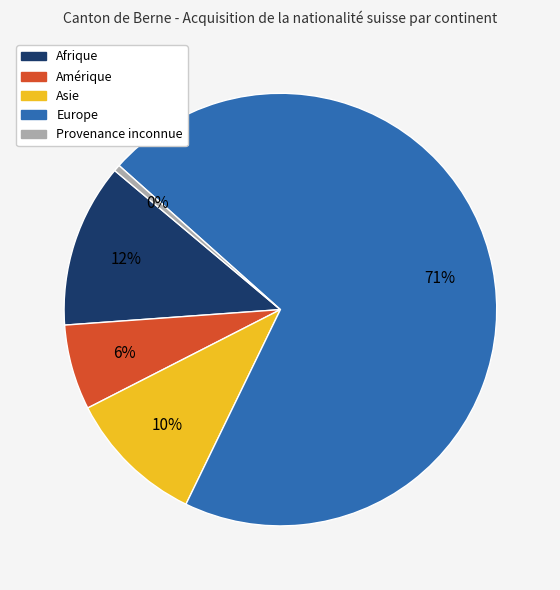

How many slices are in this pie chart?

5